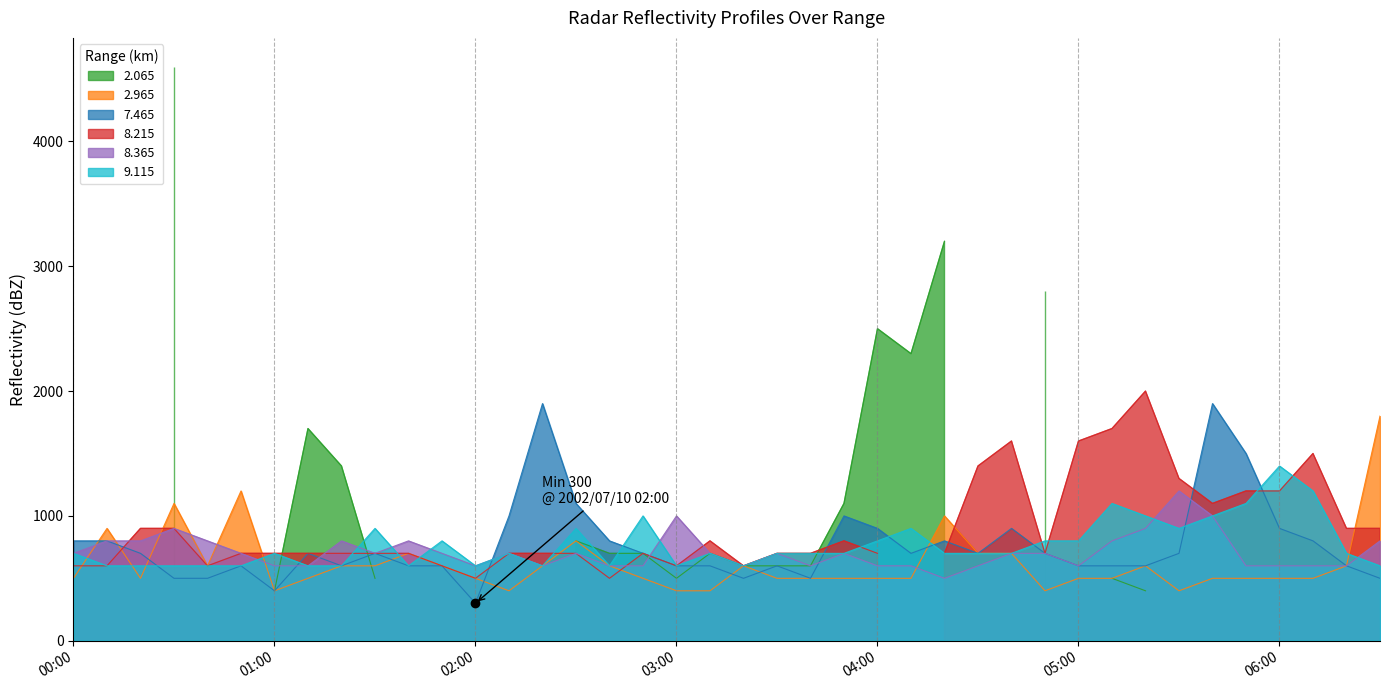

What position from the left is 34?

35